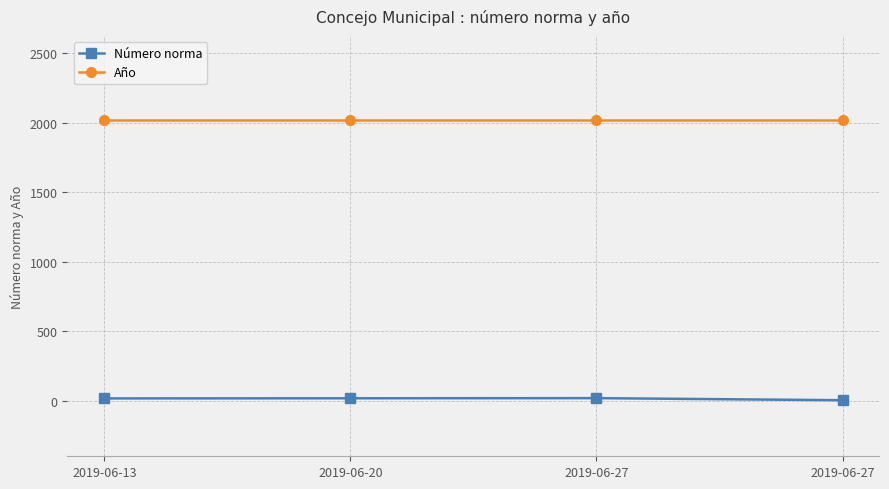

How many lines are shown in the chart?

2